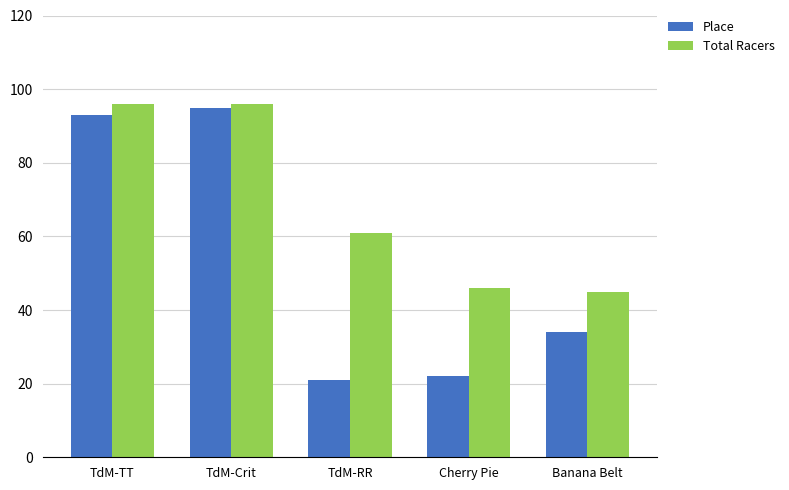

How many bars are there in total?

10